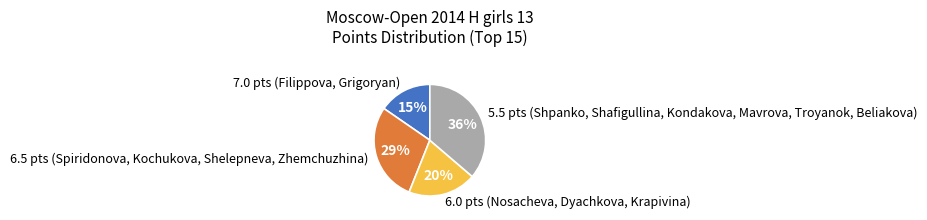

How many slices are in this pie chart?

4